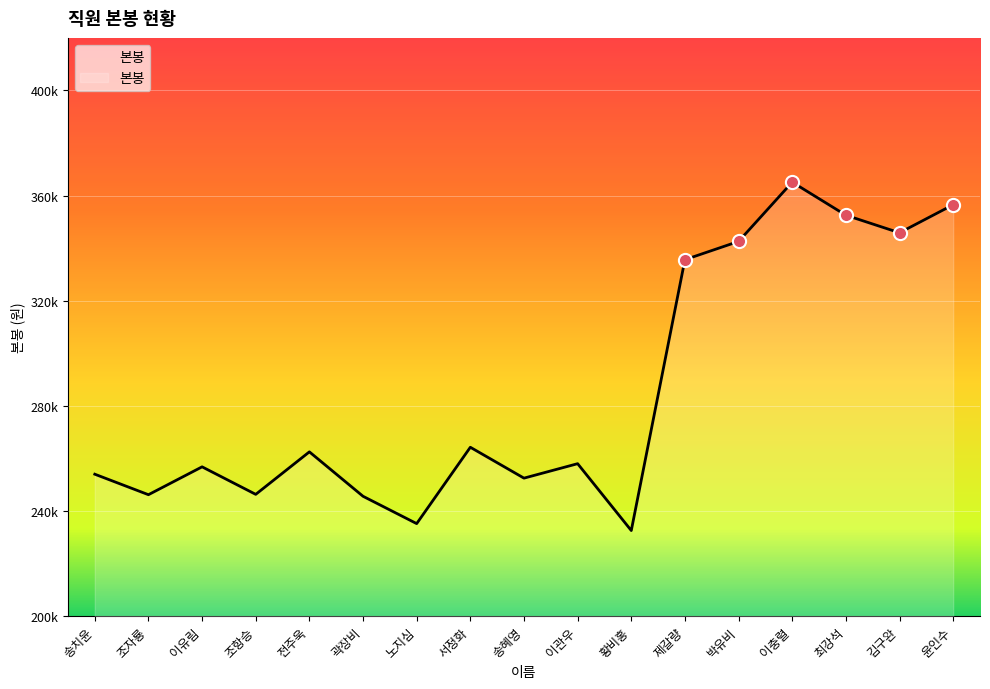

Does the chart have visible grid lines?

Yes